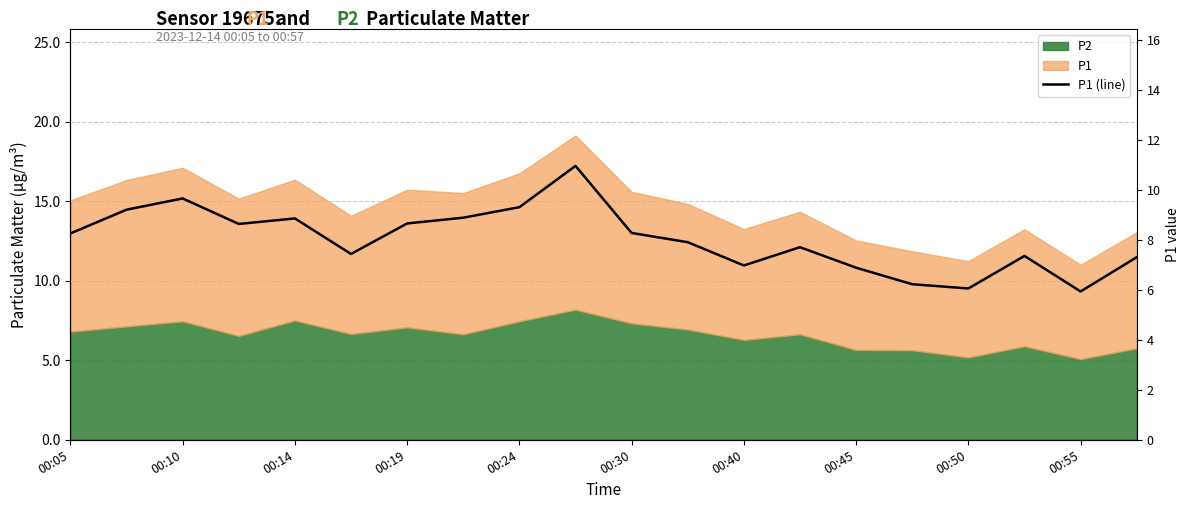

What is the difference between the second highest and minimum values?

3.7